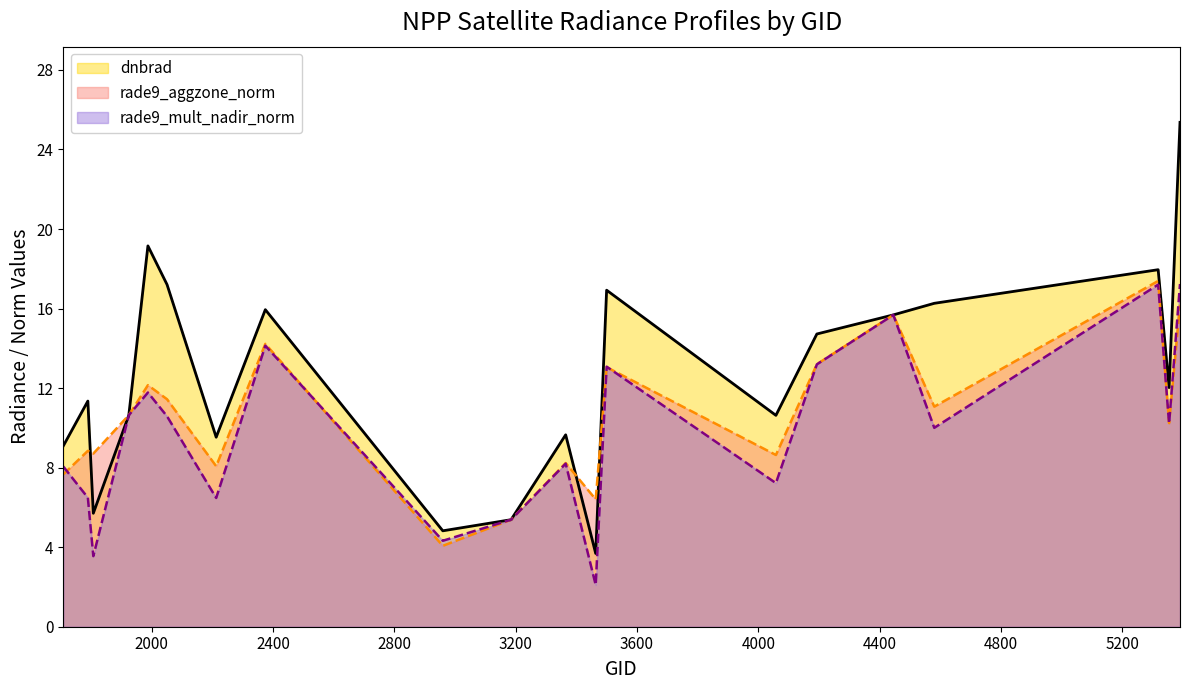

What is the difference between the rade9_aggzone_norm values at 3365 and 2051?

3.2